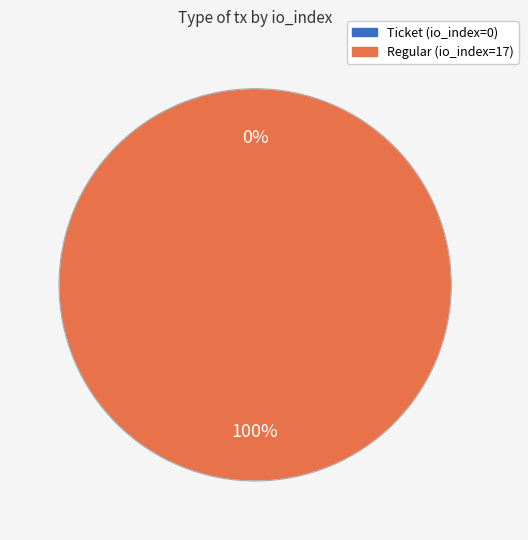

To the nearest percent, what portion does Regular (io_index=17) represent?

100%